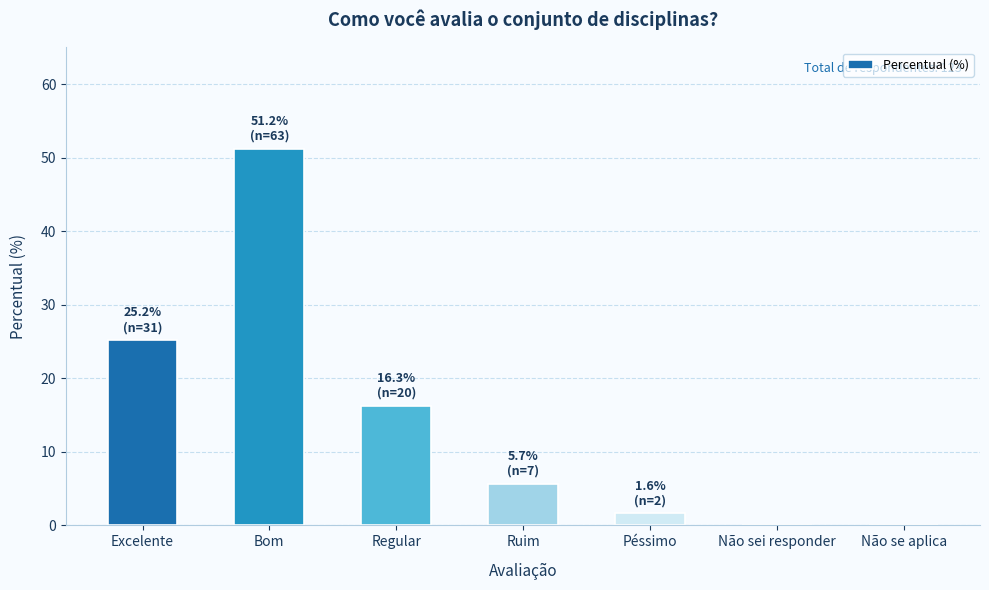

At which label does the data first exceed 5?

Excelente